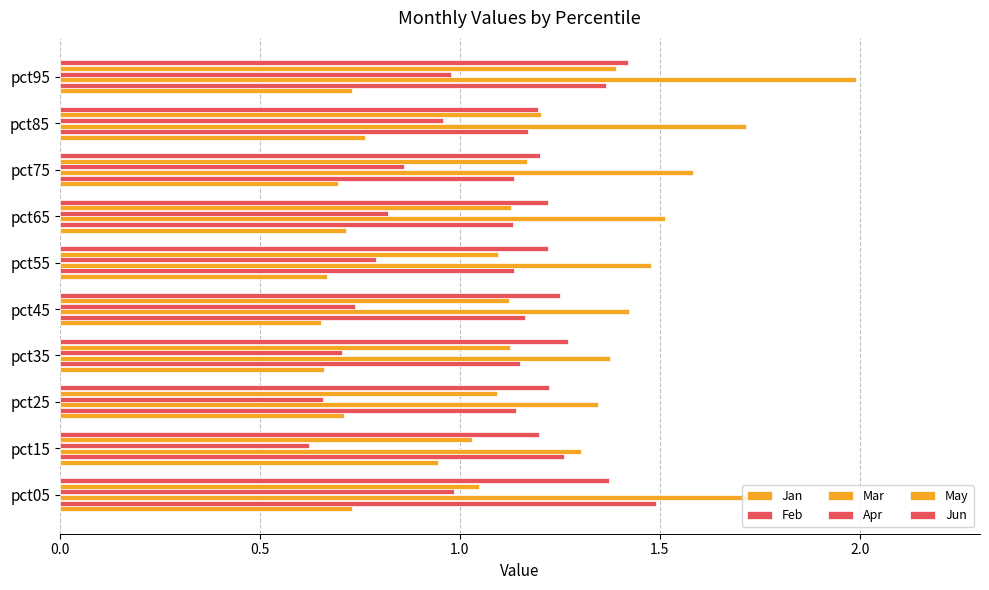

How many series are shown in this chart?

6